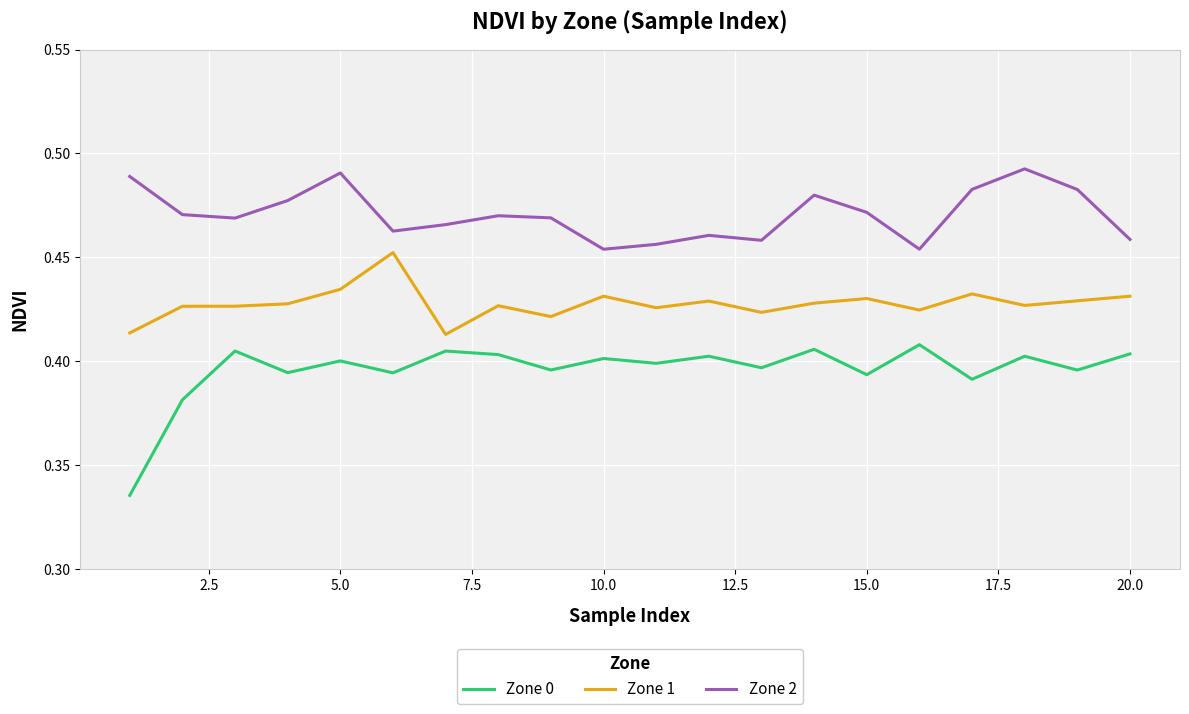

Which series has the largest total across all categories?

Zone 2